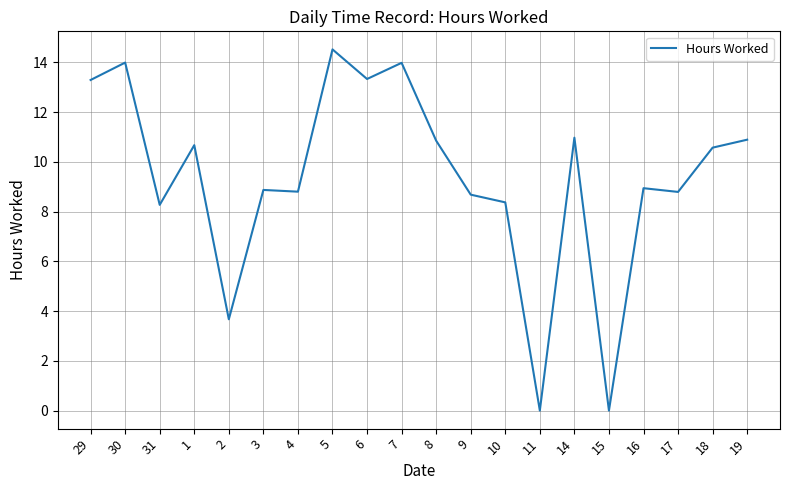

What is the difference between the second highest and second lowest values?

14.0